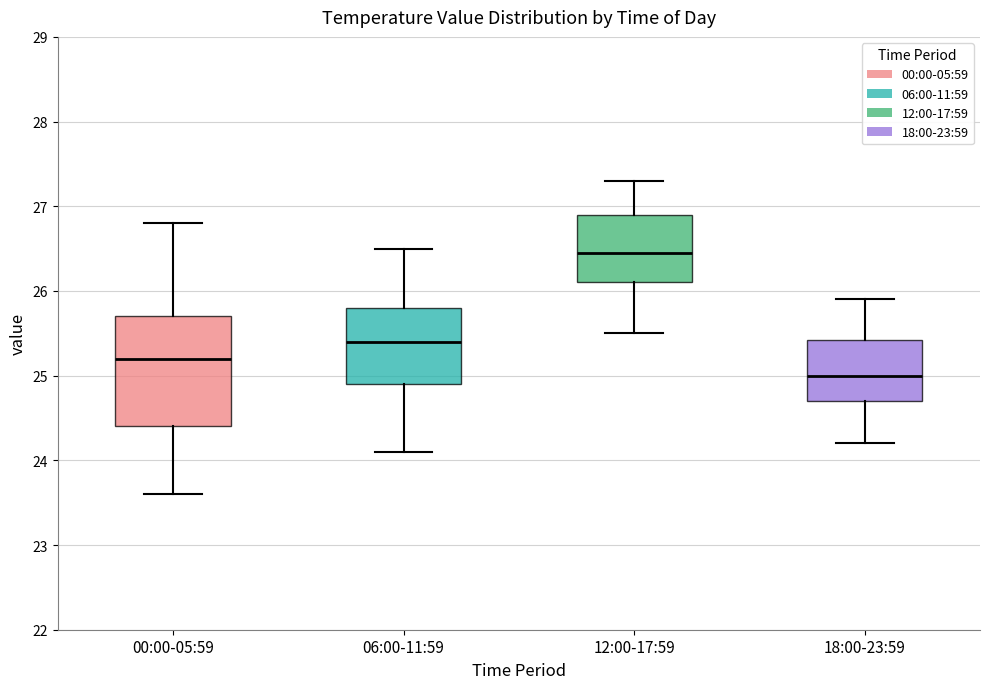

Reading left to right, transcribe this box plot: for each box, give where its median line is, the range the box spans, and where its two whiskers end, as read against the y-axis. The values are not printed on the chart, so give them approximately, as read against the axis.

00:00-05:59: median 25.2, box 24.4 to 25.7, whiskers 23.6 to 26.8
06:00-11:59: median 25.4, box 24.9 to 25.8, whiskers 24.1 to 26.5
12:00-17:59: median 26.5, box 26.1 to 26.9, whiskers 25.5 to 27.3
18:00-23:59: median 25.0, box 24.7 to 25.4, whiskers 24.2 to 25.9